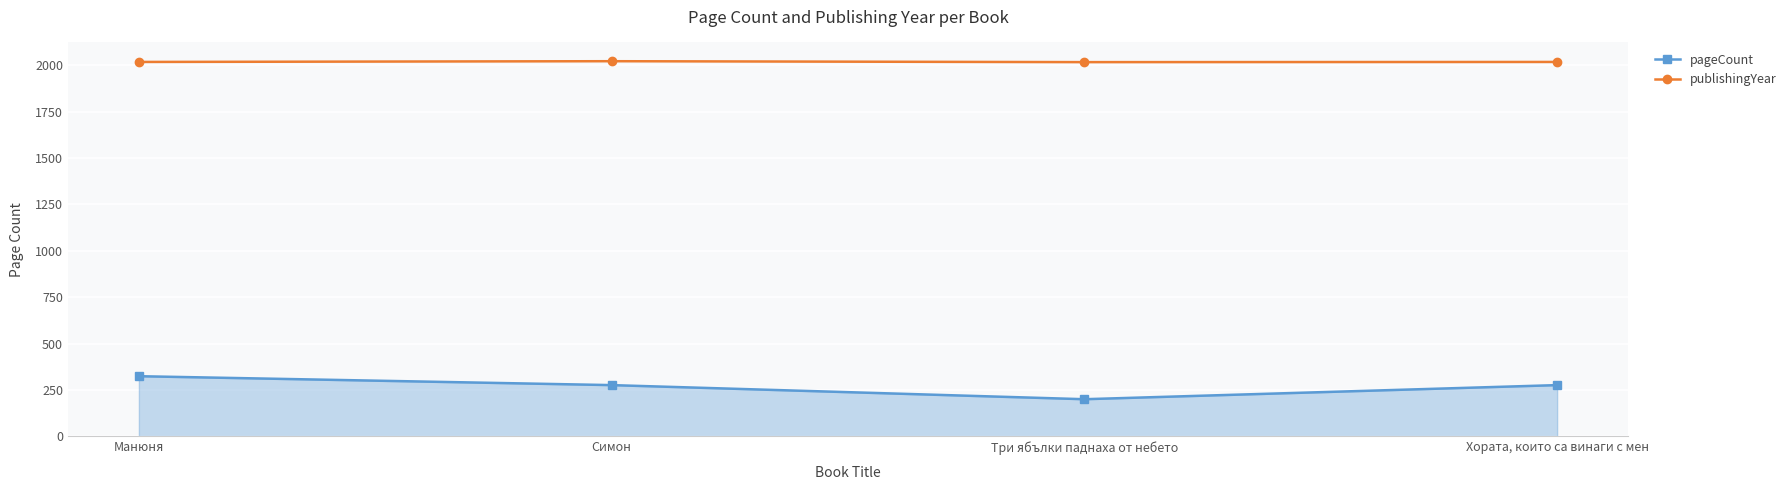

What is the label of the 1st point from the right?

Хората, които са винаги с мен